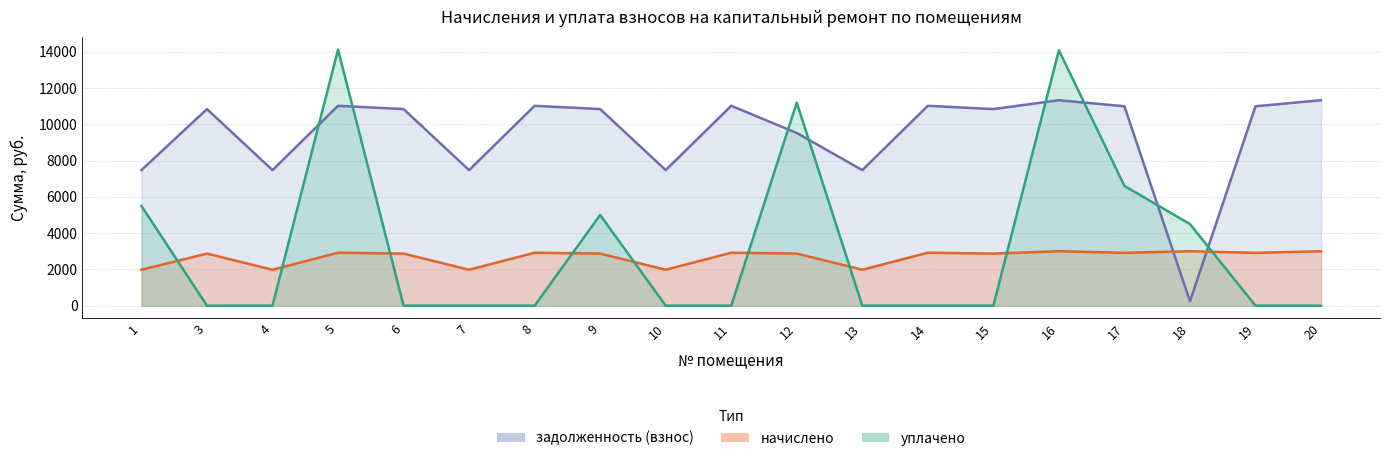

What is the average value of the начислено series?

2671.5